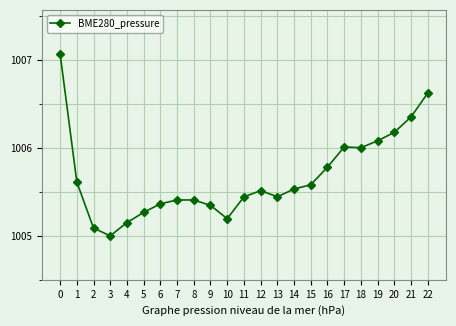

Count the number of data series in this chart.

1